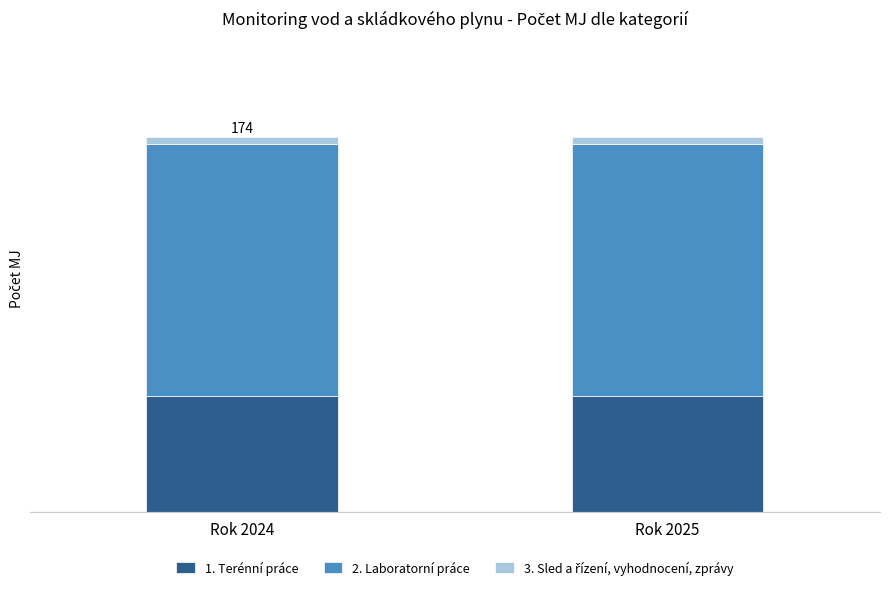

Does the chart contain any negative values?

No